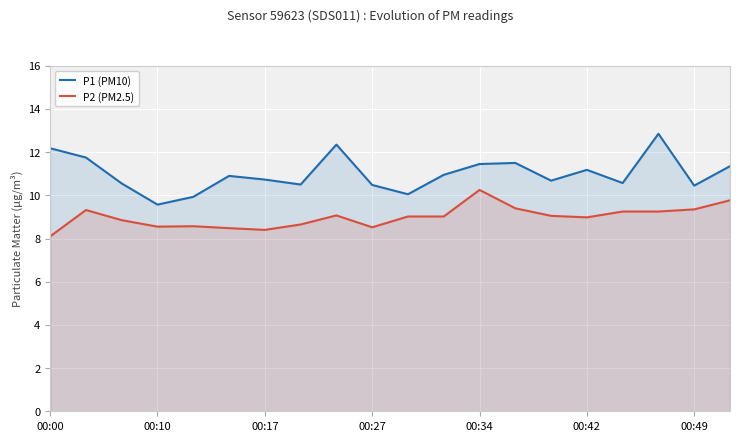

How many categories are shown in the chart?

20